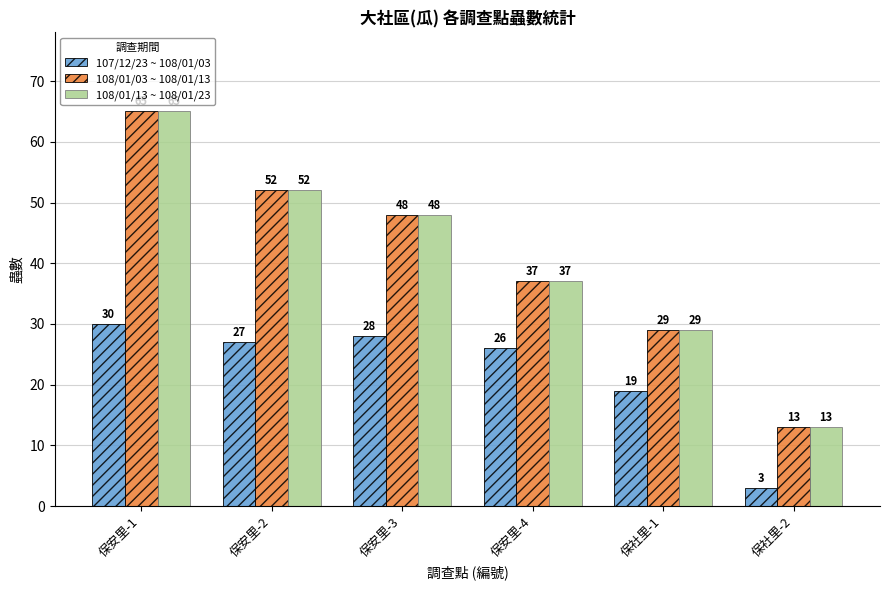

Reading right to left, extract all data points from this chart.

107/12/23 ~ 108/01/03: 保社里-2=3	保社里-1=19	保安里-4=26	保安里-3=28	保安里-2=27	保安里-1=30
108/01/03 ~ 108/01/13: 保社里-2=13	保社里-1=29	保安里-4=37	保安里-3=48	保安里-2=52	保安里-1=65
108/01/13 ~ 108/01/23: 保社里-2=13	保社里-1=29	保安里-4=37	保安里-3=48	保安里-2=52	保安里-1=65